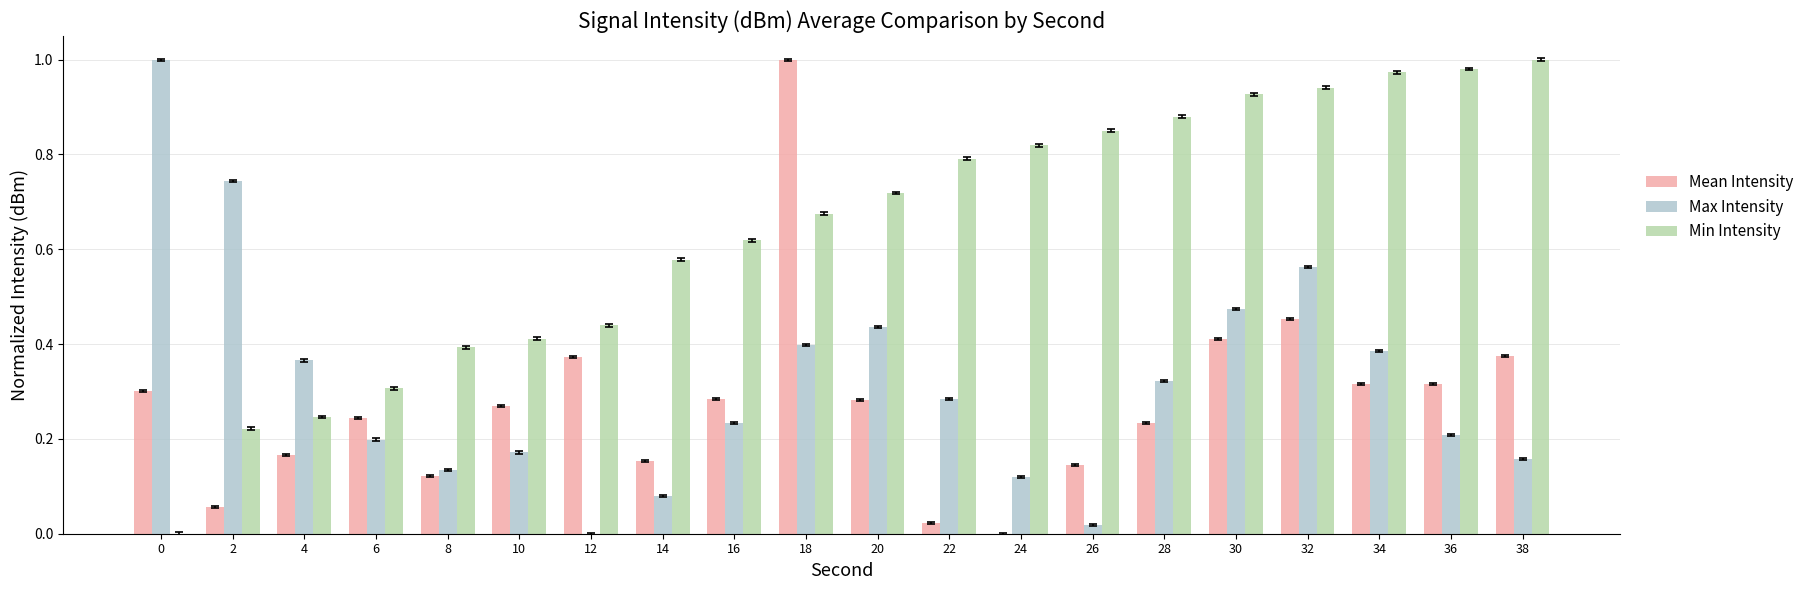

What is the sum of all Max Intensity values?

6.3